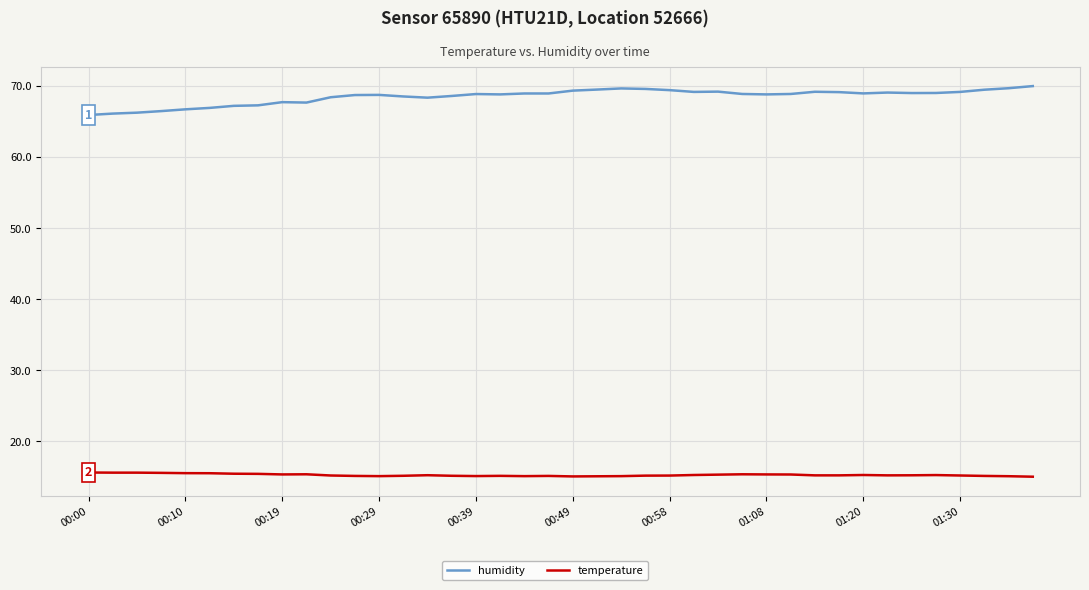

Which series has the widest spread of values?

humidity